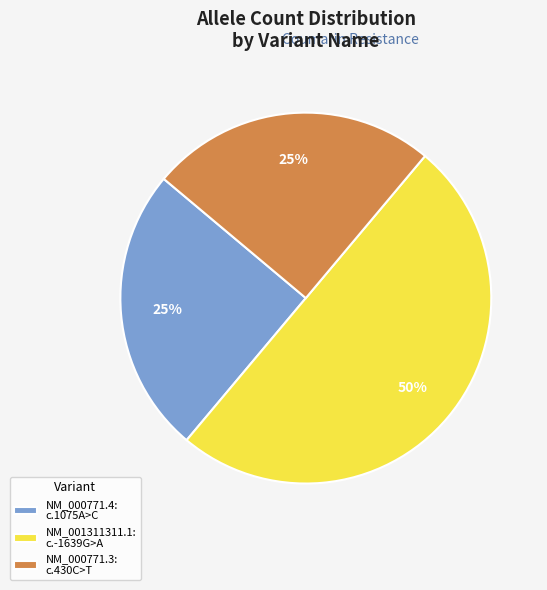

True or false: NM_000771.4: c.1075A>C accounts for 14% of the total.

False